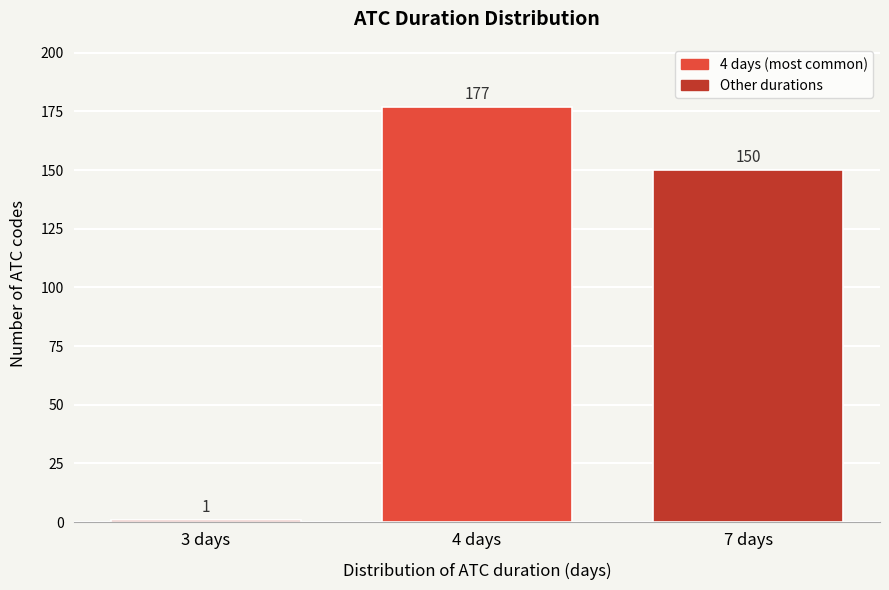

Reading left to right, extract all data points from this chart.

3 days=1	4 days=177	7 days=150